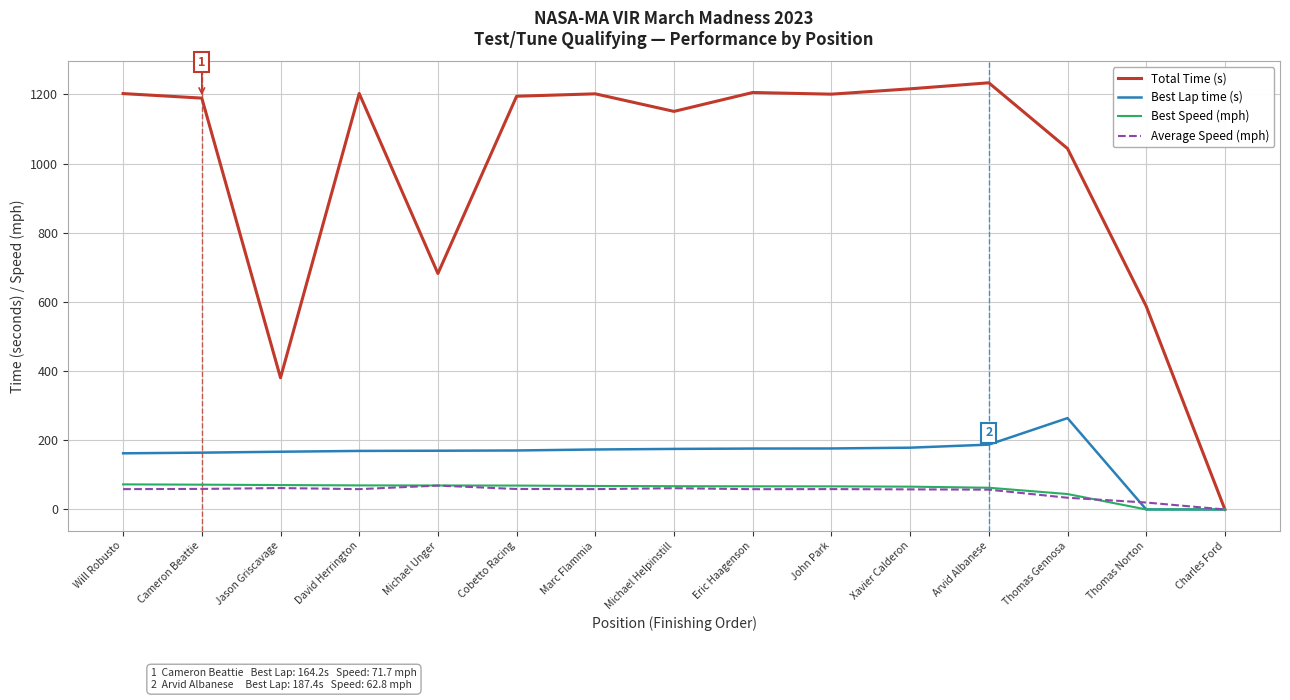

At which category does the chart reach its peak across all series?

Arvid Albanese